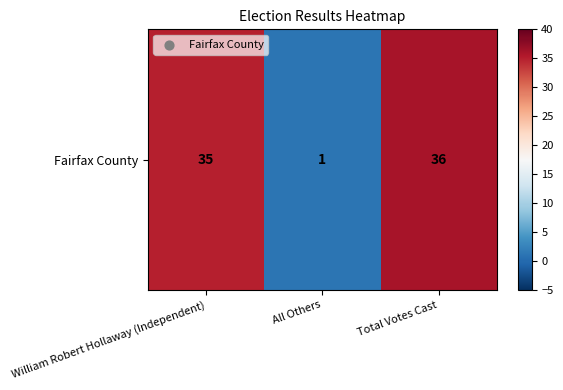

Rank the categories by value from lowest to highest.

All Others, William Robert Hollaway (Independent), Total Votes Cast